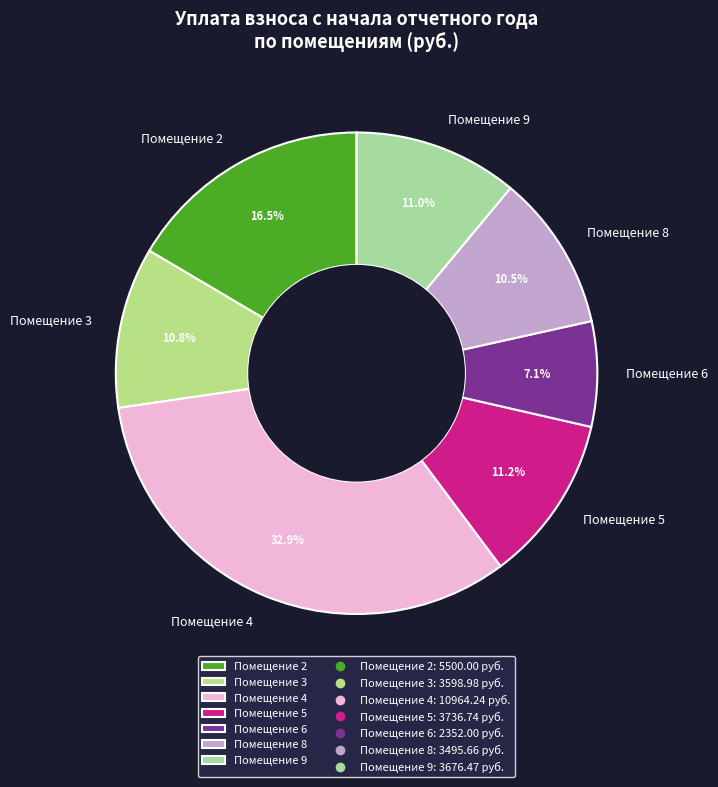

Does any single category account for the majority?

No